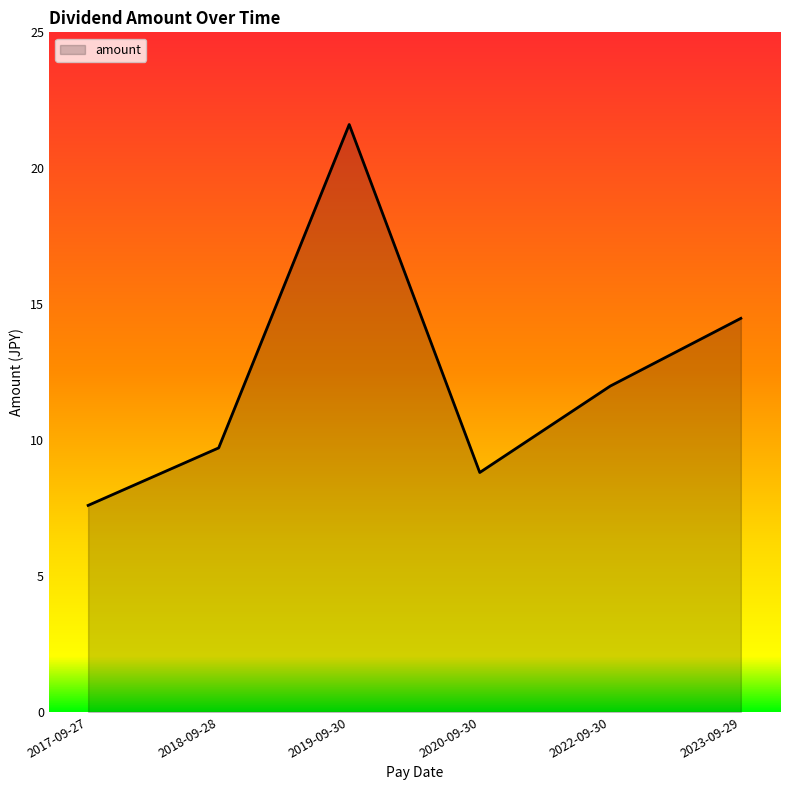

What position from the left is 2018-09-28?

2